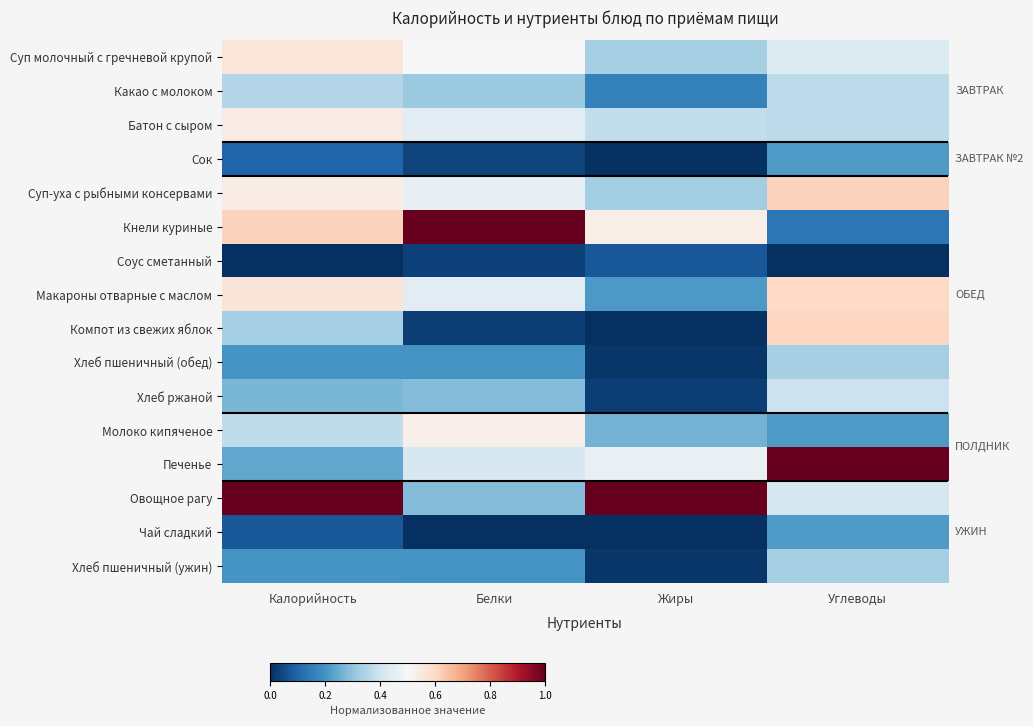

The Хлеб пшеничный (ужин) series shows 0.0 at Жиры. True or false?

True